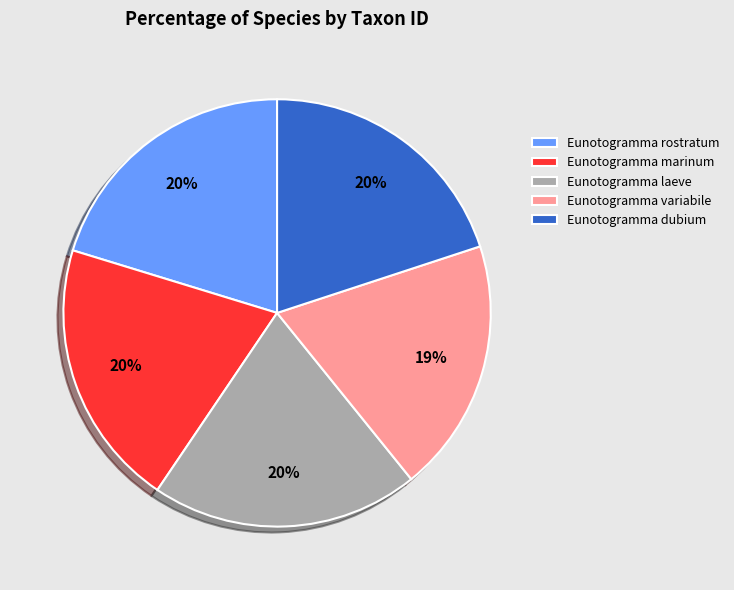

Count the number of slices in the pie.

5